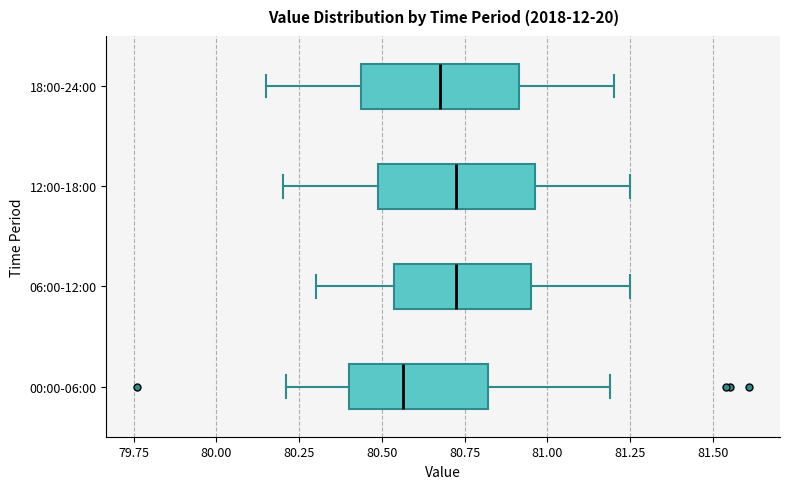

Reading bottom to top, read every box against the x-axis: the position of its median line, the range the box covers, and the ends of its whiskers. The values are not printed on the chart, so give them approximately, as read against the axis.

00:00-06:00: median 80.55, box 80.40 to 80.80, whiskers 80.20 to 81.20
06:00-12:00: median 80.75, box 80.55 to 80.95, whiskers 80.30 to 81.25
12:00-18:00: median 80.75, box 80.50 to 80.95, whiskers 80.20 to 81.25
18:00-24:00: median 80.70, box 80.45 to 80.90, whiskers 80.15 to 81.20